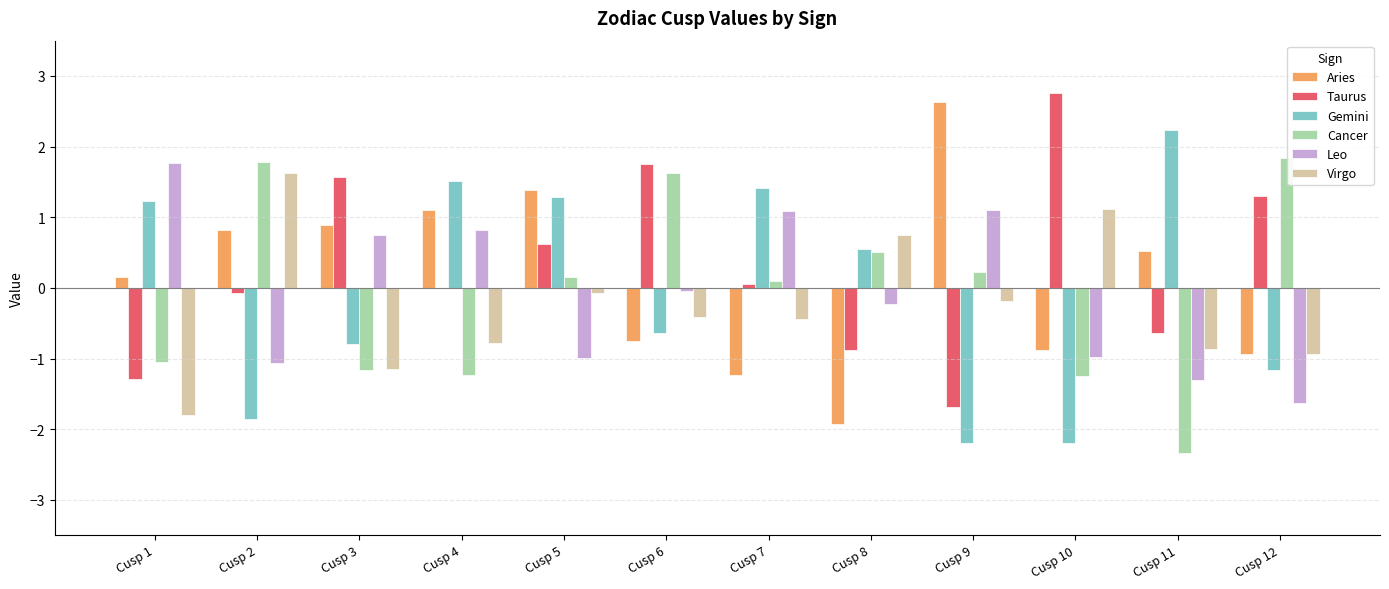

What is the maximum value for Leo?

1.8